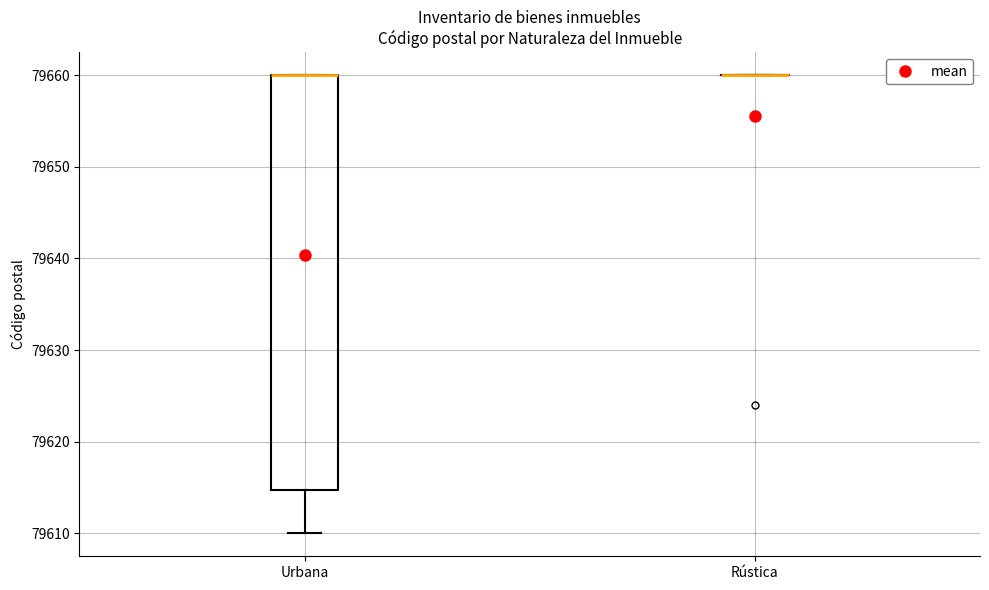

Reading left to right, transcribe this box plot: for each box, give where its median line is, the range the box spans, and where its two whiskers end, as read against the y-axis. The values are not printed on the chart, so give them approximately, as read against the axis.

Urbana: median 79660 (drawn on the box's upper edge), box 79615 to 79660, whiskers 79610 to 79660
Rústica: box collapsed to a line at 79660, whiskers 79660 to 79660